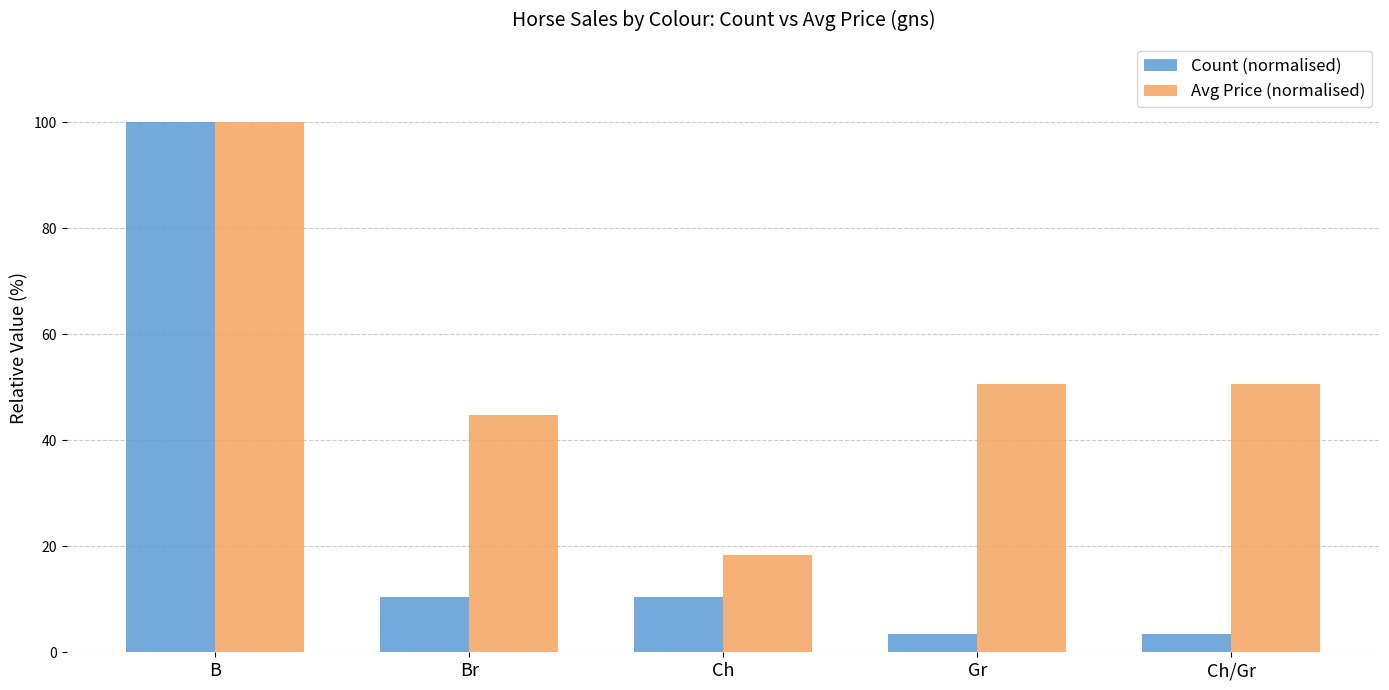

Which label corresponds to the largest value in the chart?

B